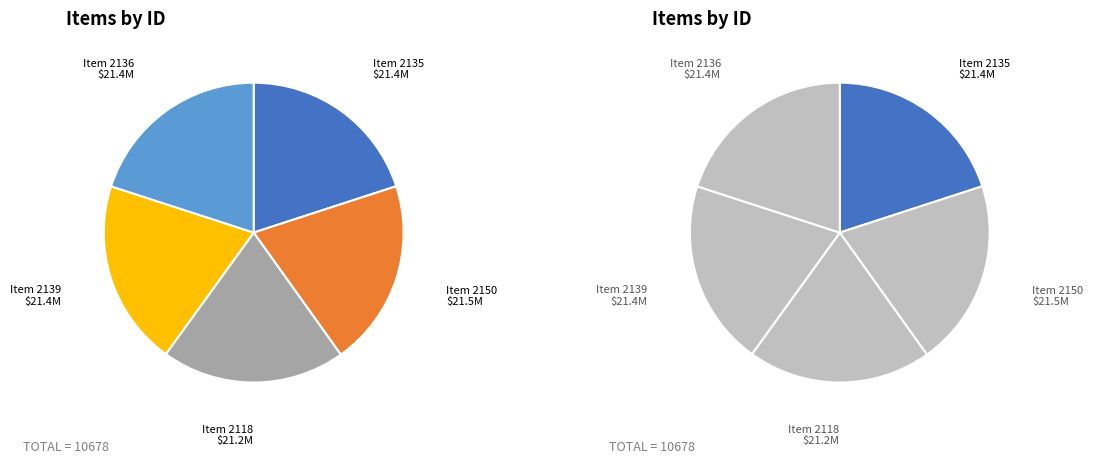

How many segments does this pie chart have?

5